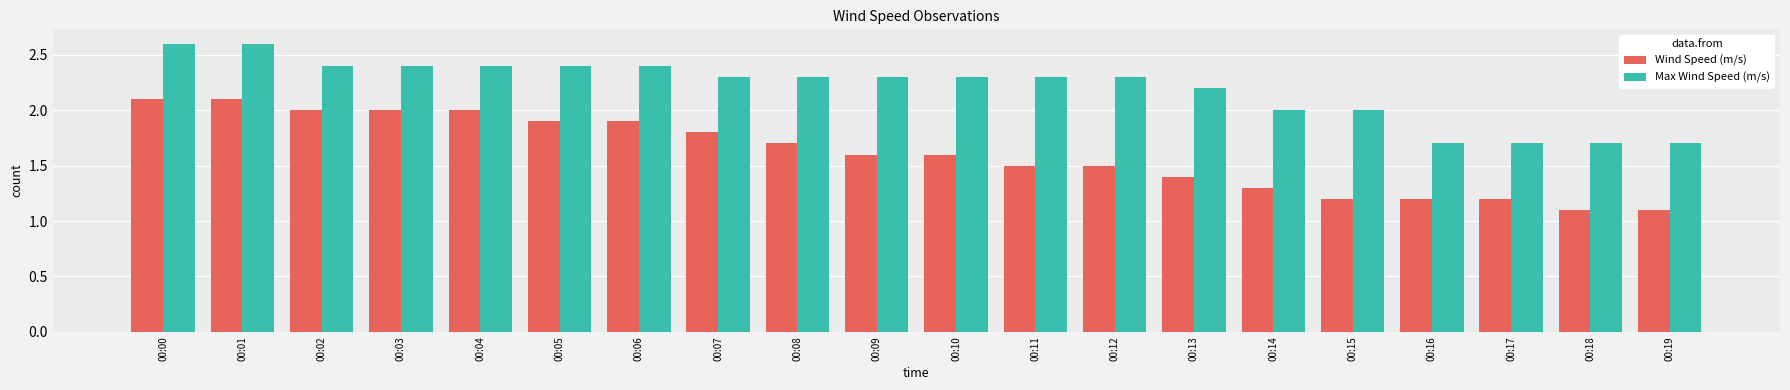

How many data points does each series have?

20